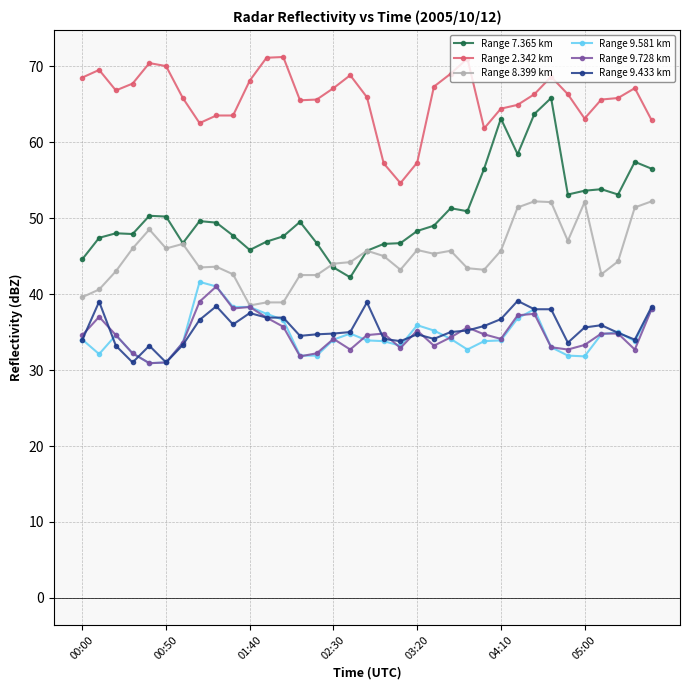

True or false: Range 9.433 km and Range 2.342 km intersect in this chart.

False